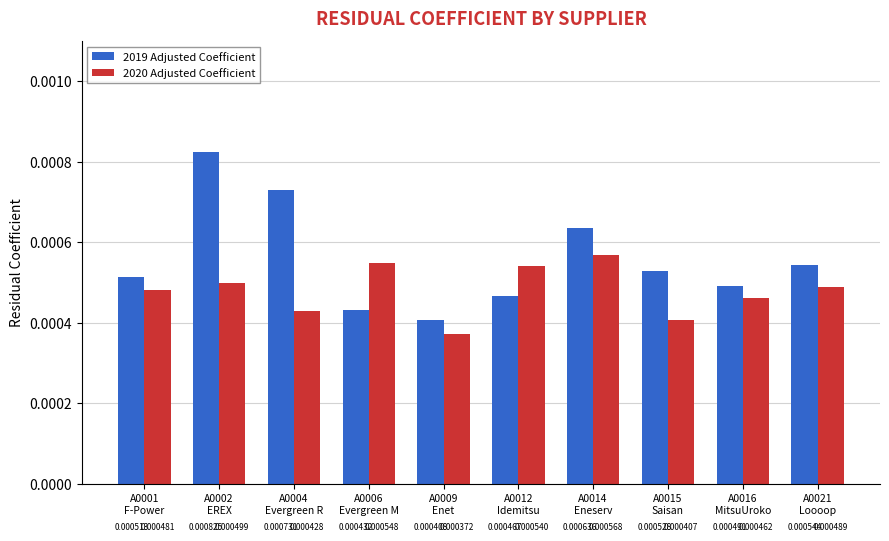

Which series has the largest total across all categories?

2019 Adjusted Coefficient